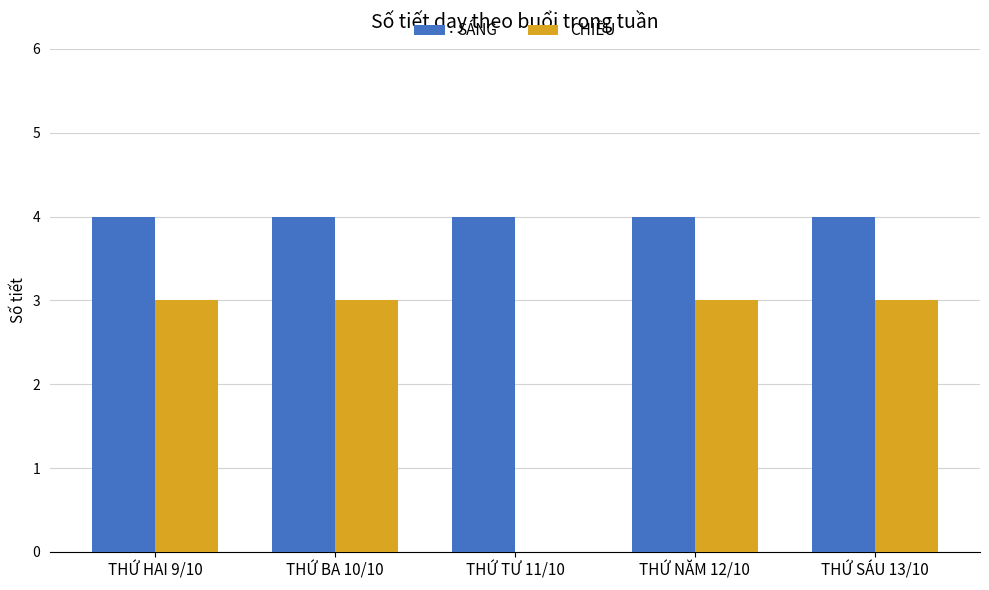

What are all the series names shown in the legend?

SÁNG, CHIỀU